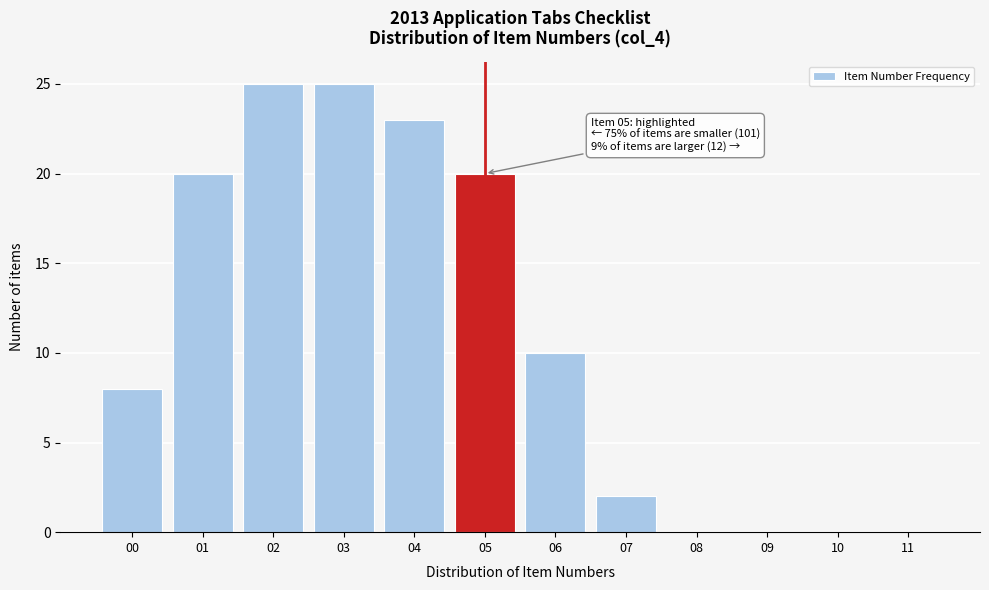

Reading left to right, transcribe all the data shown in this chart.

00=8	01=20	02=25	03=25	04=23	05=20	06=10	07=2	08=0	09=0	10=0	11=0